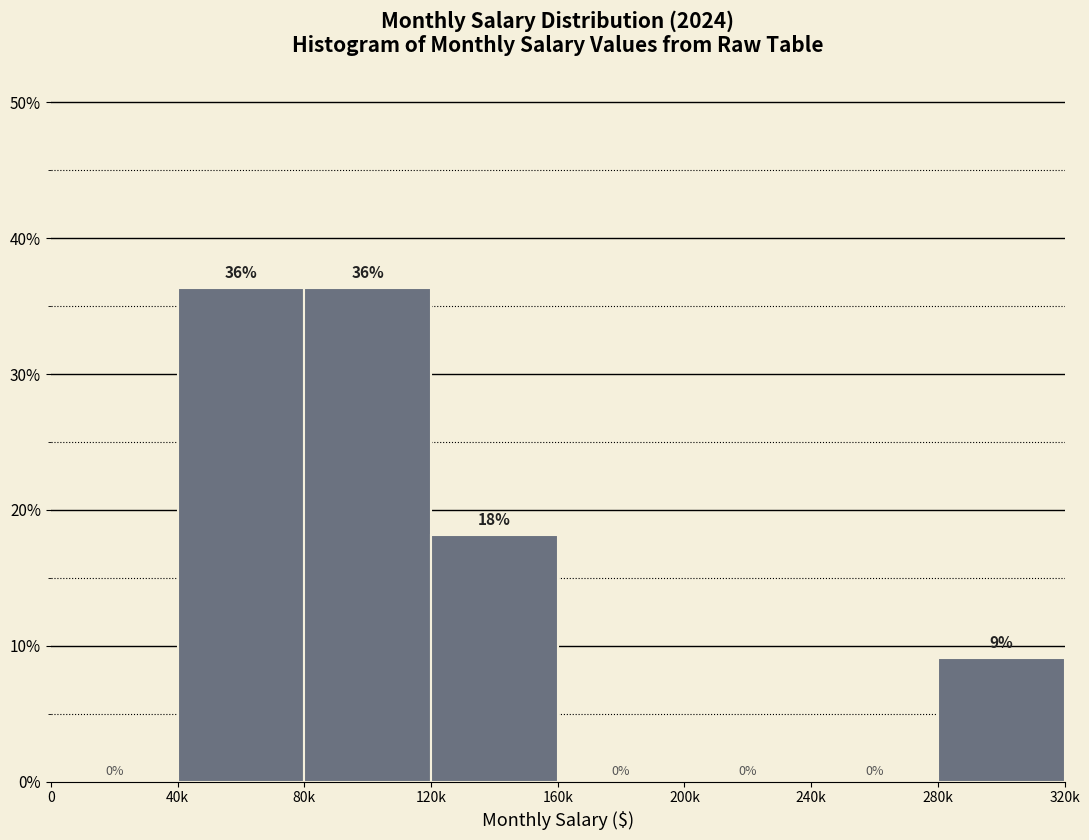

What is the greatest value displayed?

36.4